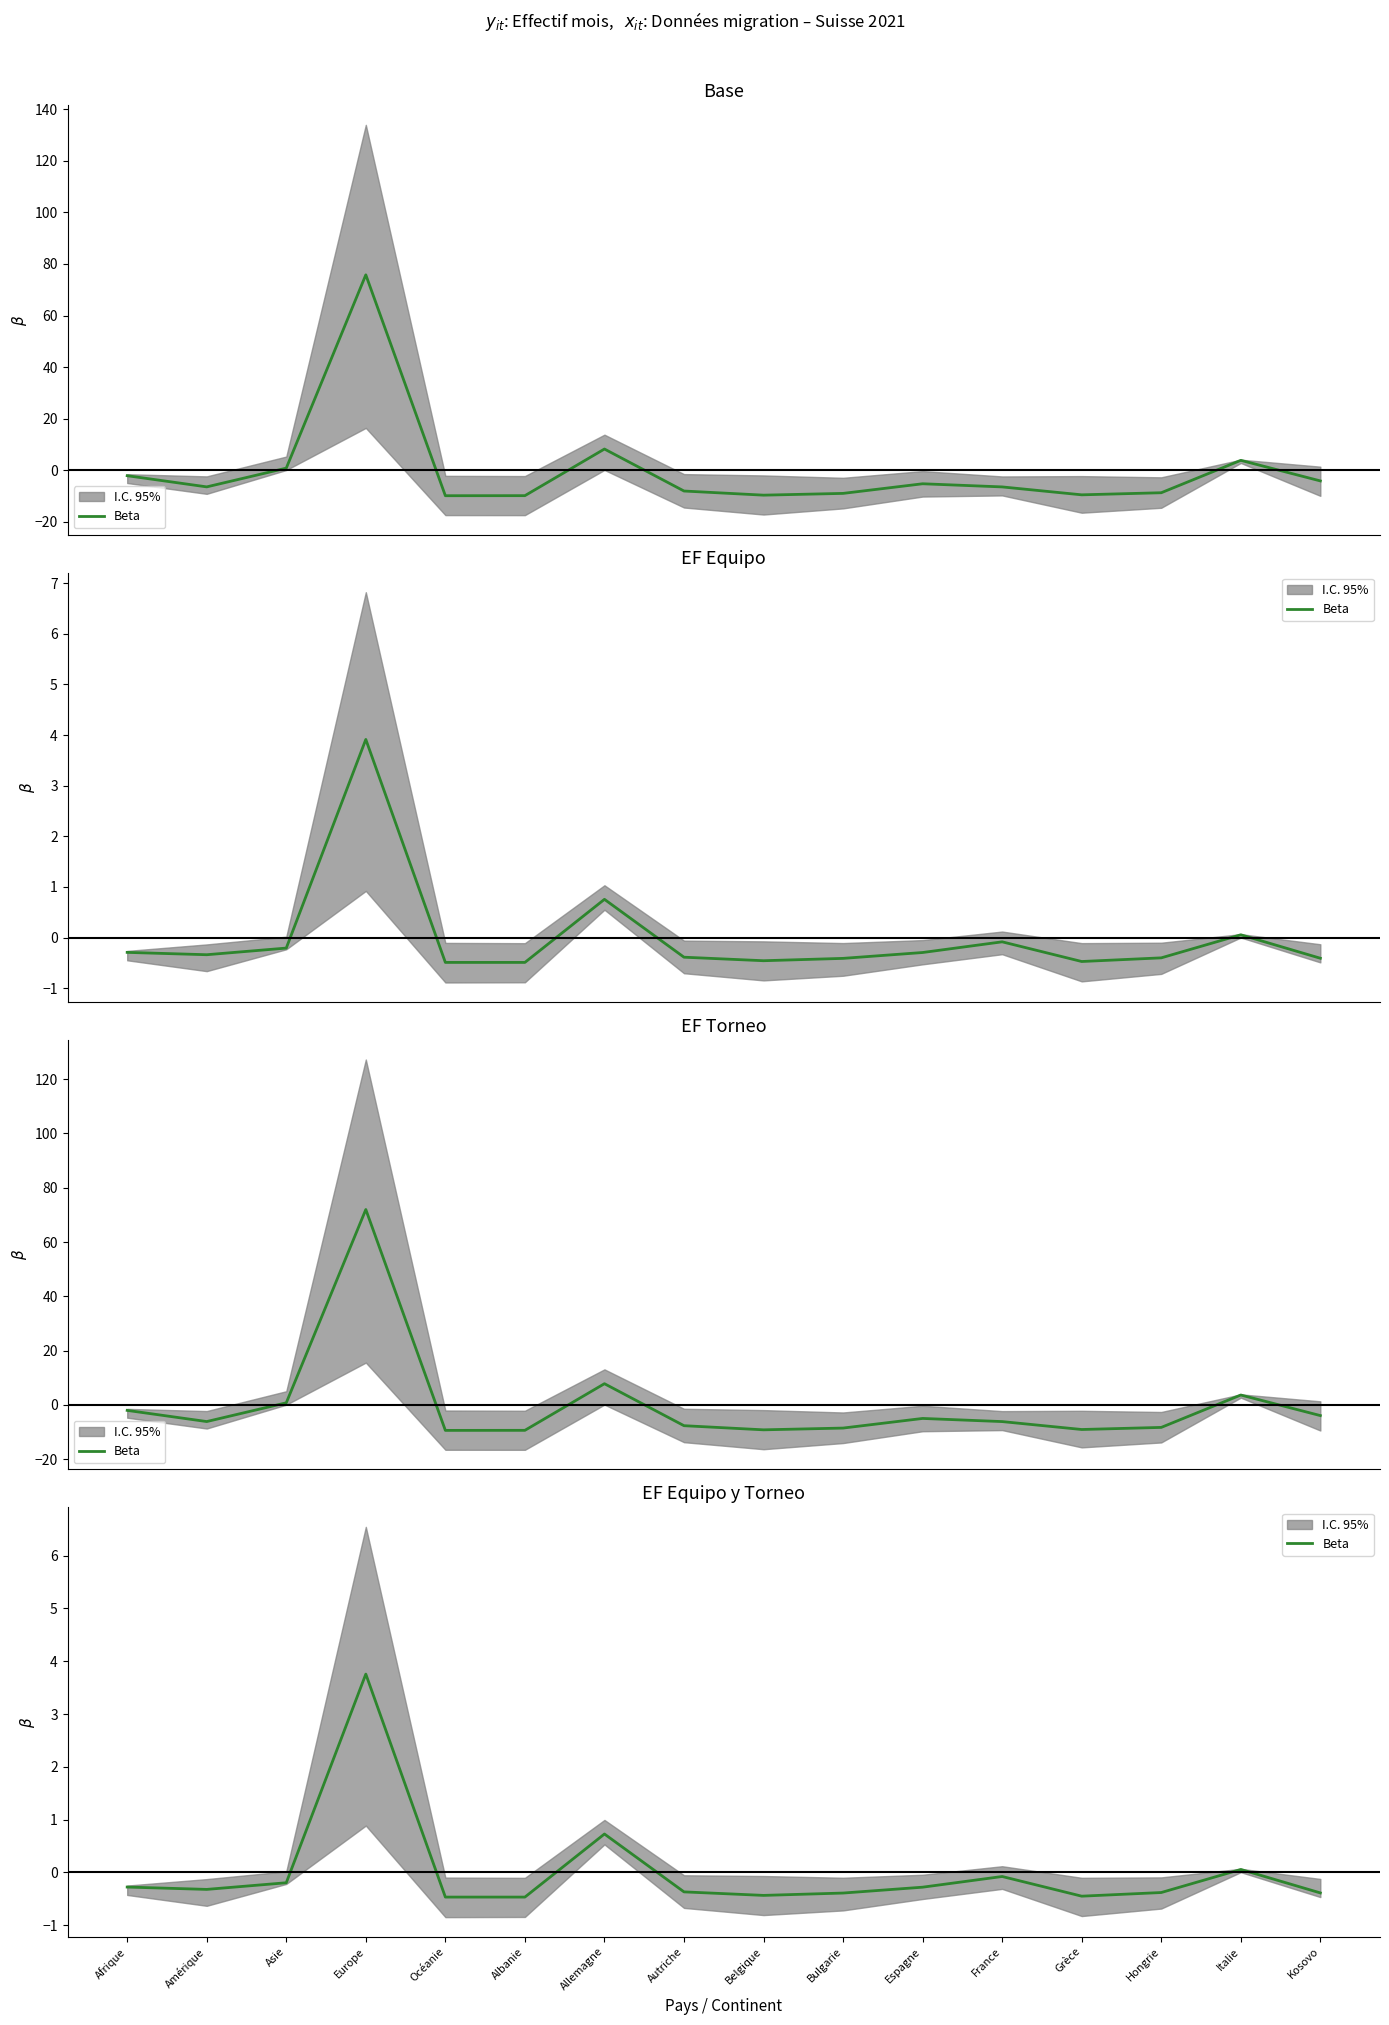

At which label is the value closest to 1?

Allemagne